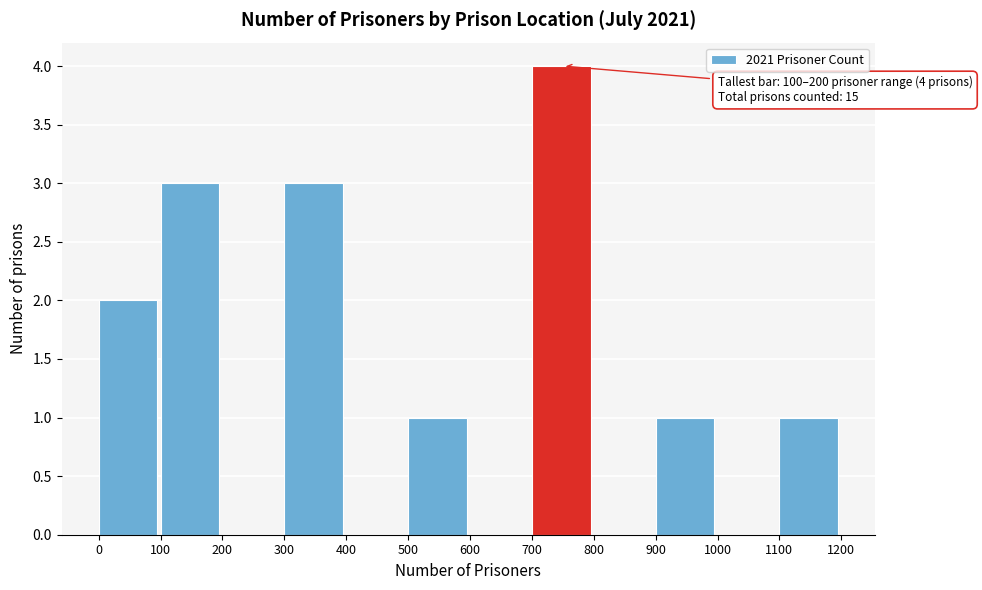

Over which range of the x-axis is the bar tallest?

700 to 800